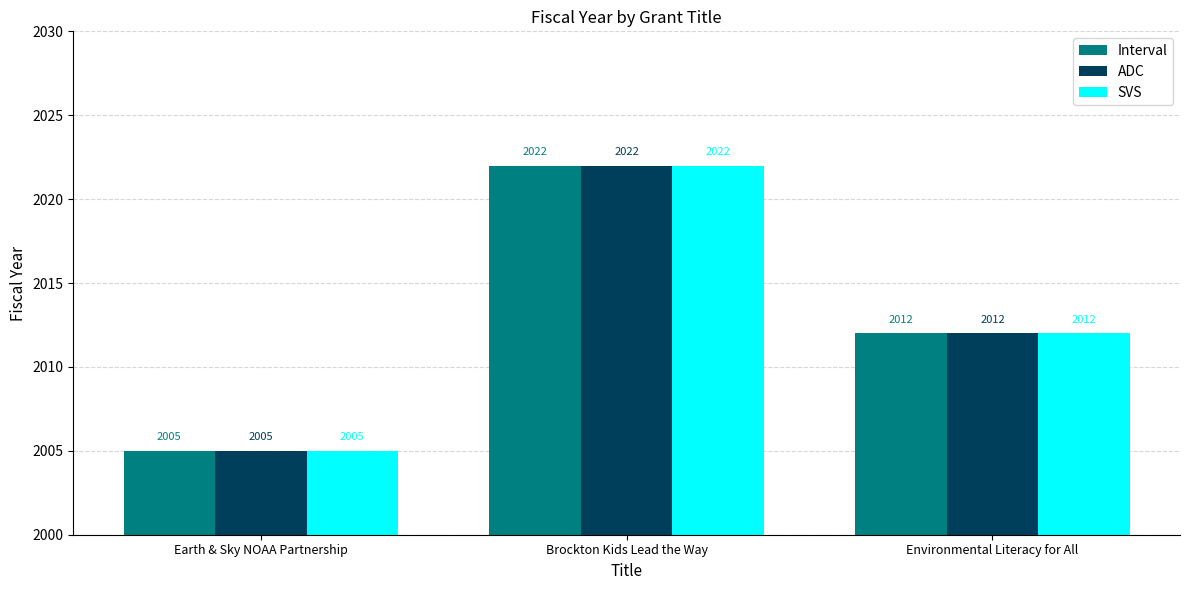

What is the minimum value shown in the chart?

2005